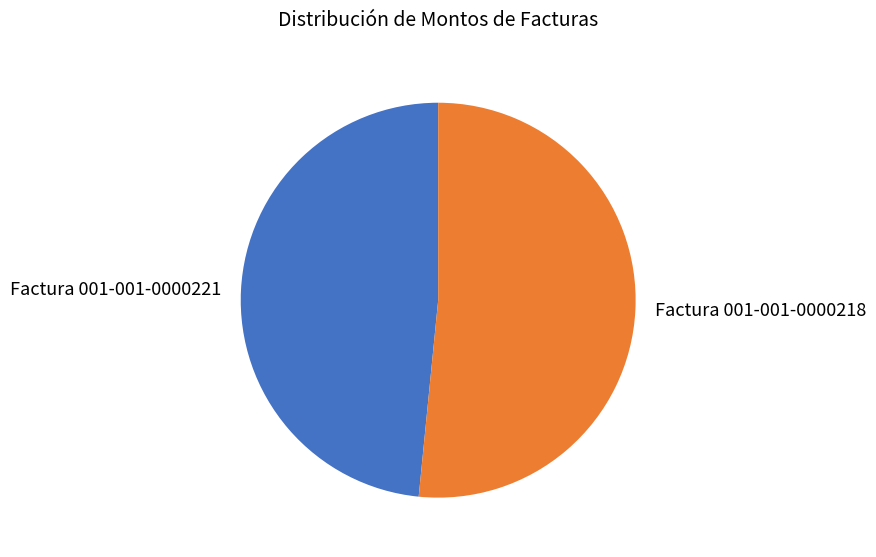

Rank the categories by value from lowest to highest.

Factura 001-001-0000221, Factura 001-001-0000218